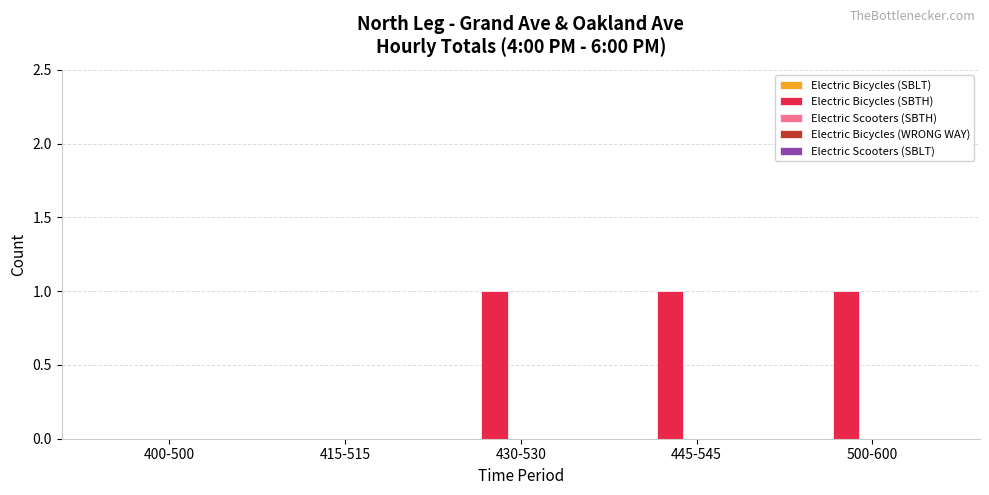

Count the number of categories in the chart.

5